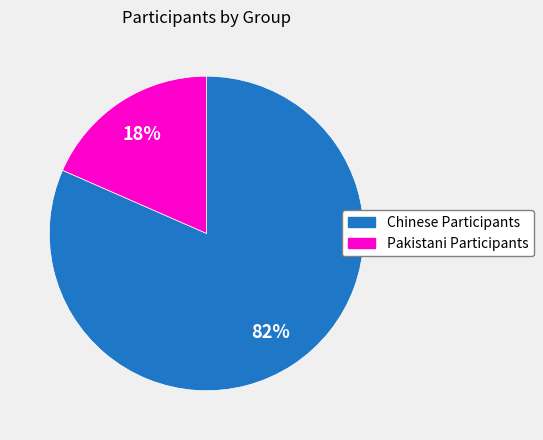

Approximately how many times larger is the value at Pakistani Participants compared to Chinese Participants?

0.2